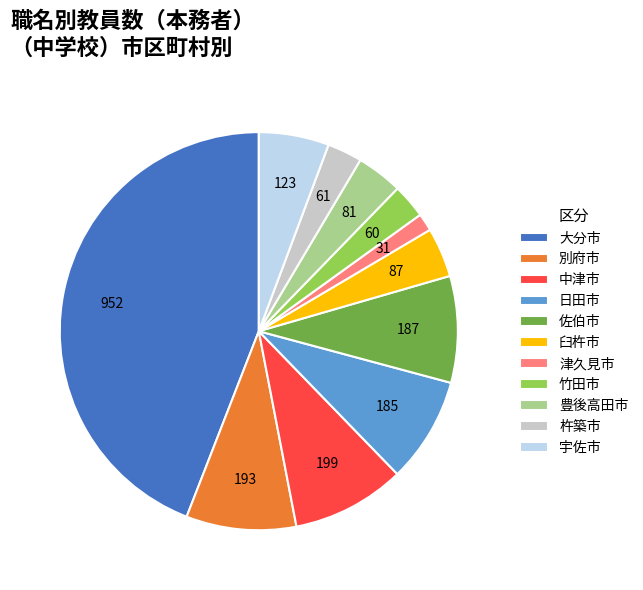

Is it true that 大分市 is 85% of the pie?

False